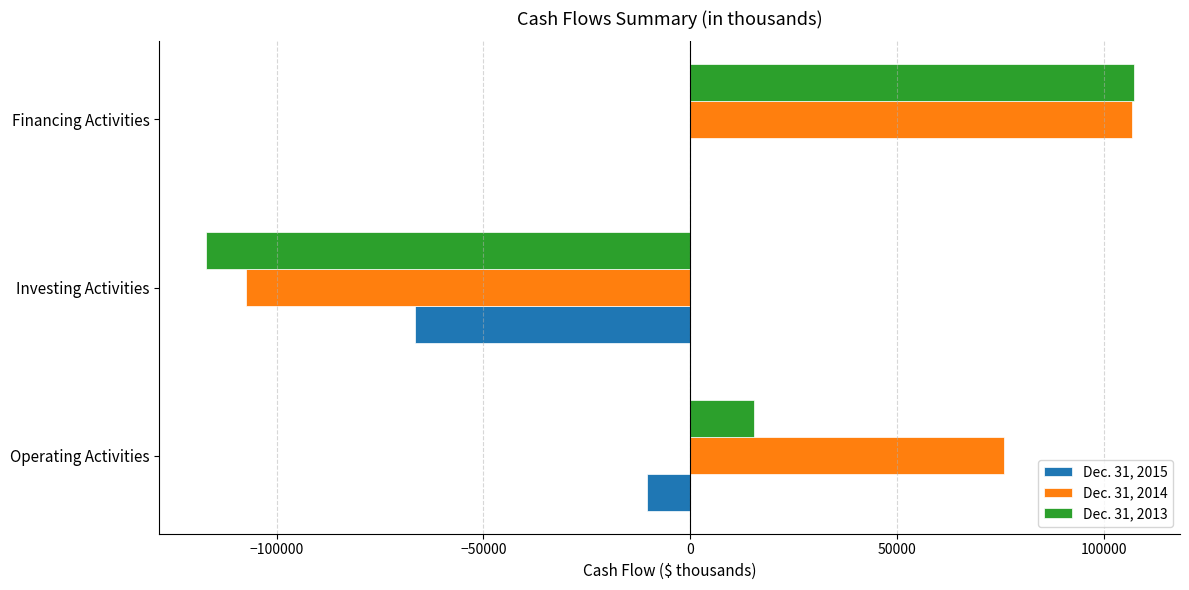

What is the sum of the Dec. 31, 2013 values at Operating Activities and Investing Activities?

-101833